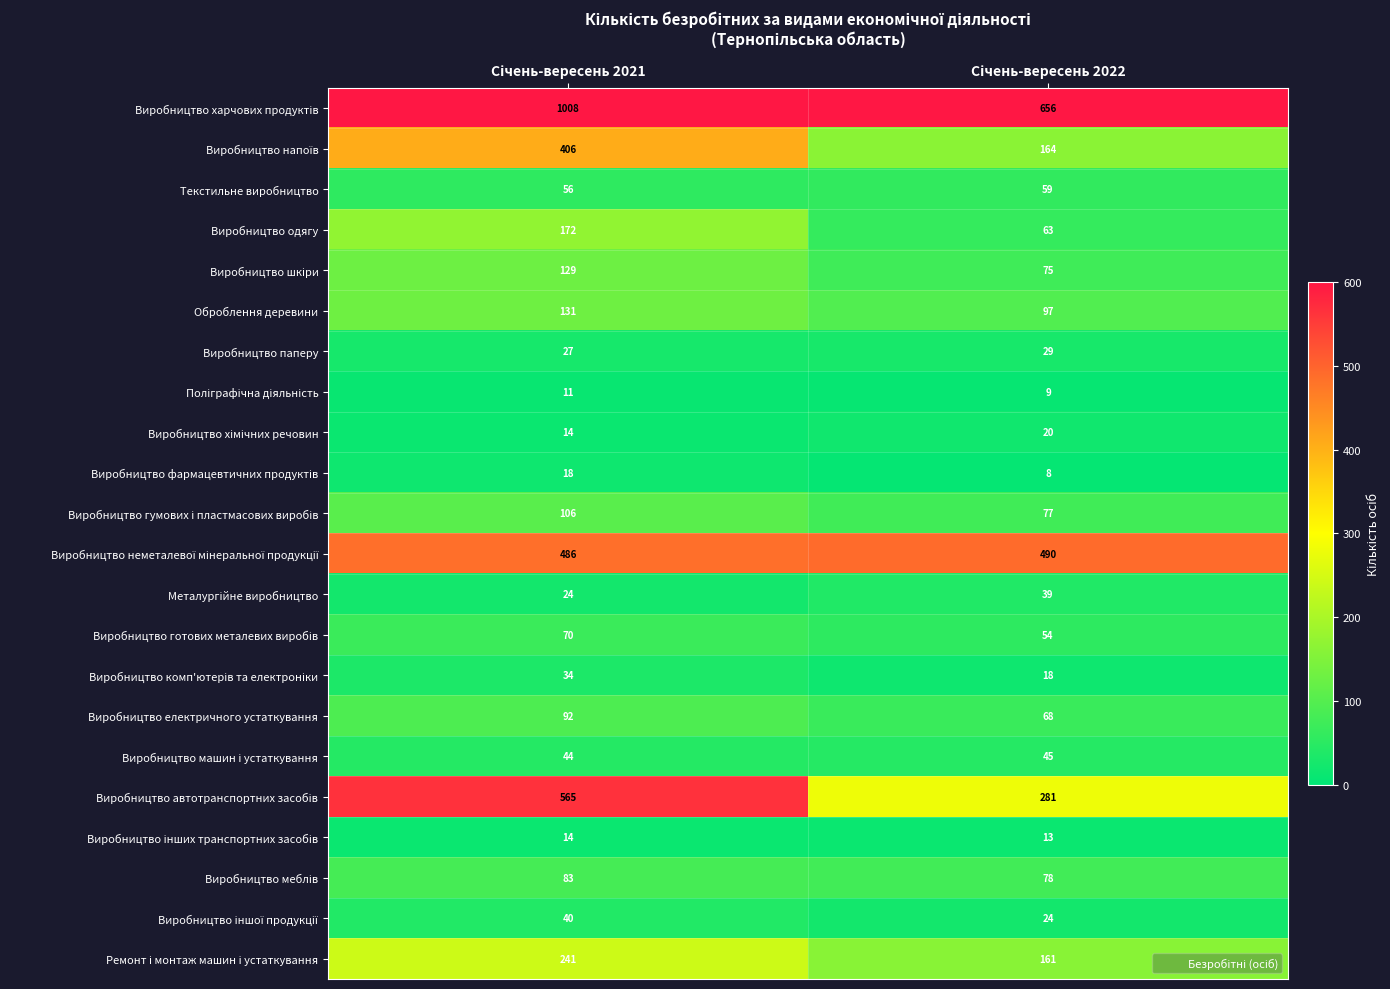

What is the smallest value displayed?

8